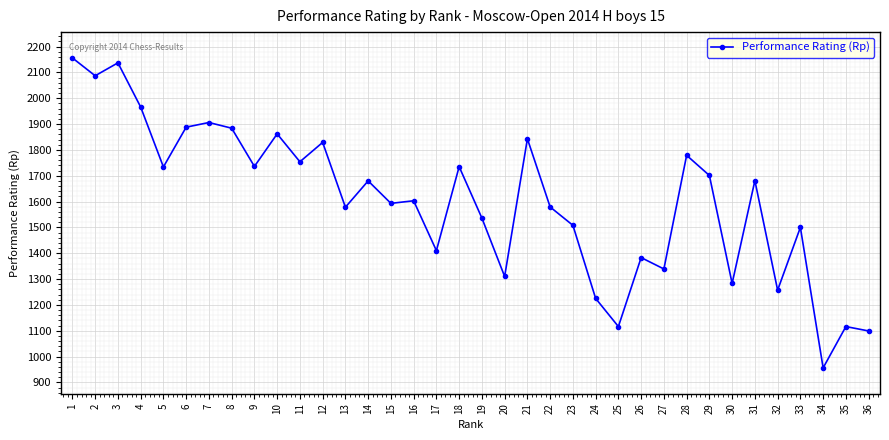

What is the sum of all values?

57749